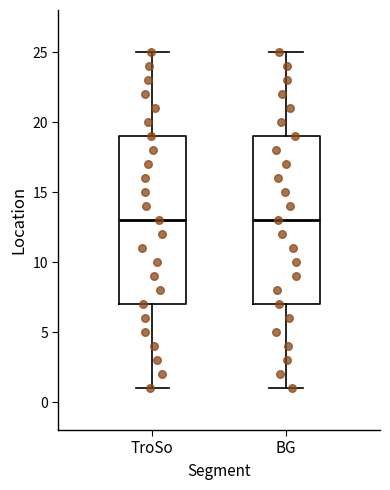

Reading left to right, transcribe this box plot: for each box, give where its median line is, the range the box spans, and where its two whiskers end, as read against the y-axis. The values are not printed on the chart, so give them approximately, as read against the axis.

TroSo: median 13, box 7 to 19, whiskers 1 to 25
BG: median 13, box 7 to 19, whiskers 1 to 25